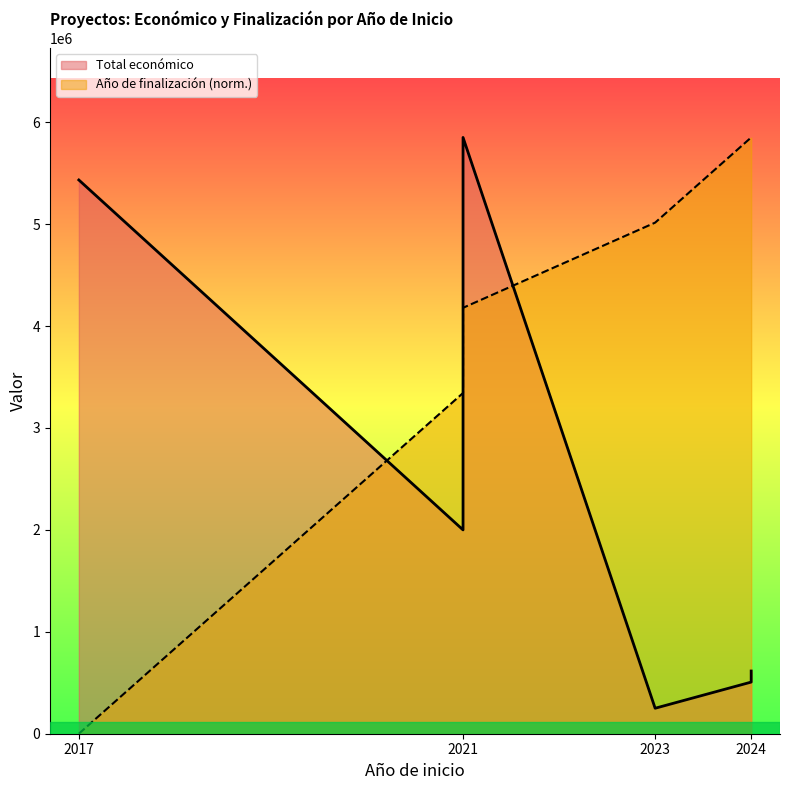

At which label is Año de finalización closest to 2925458?

2021